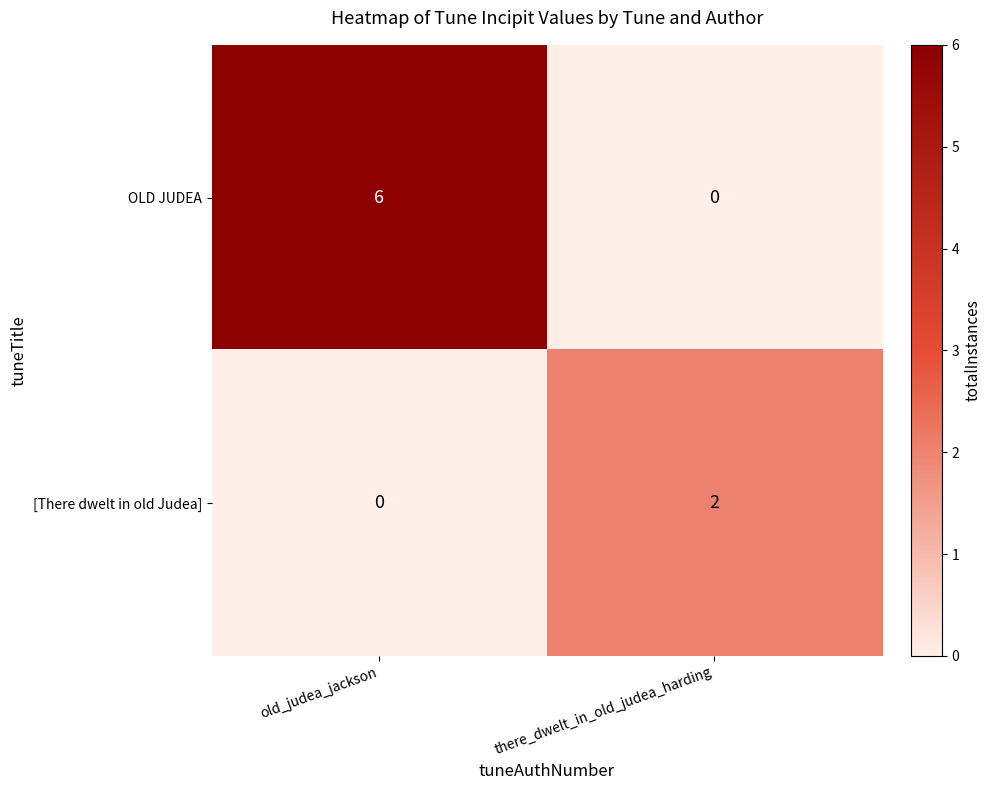

Is it true that [There dwelt in old Judea] equals 3 at there_dwelt_in_old_judea_harding?

False